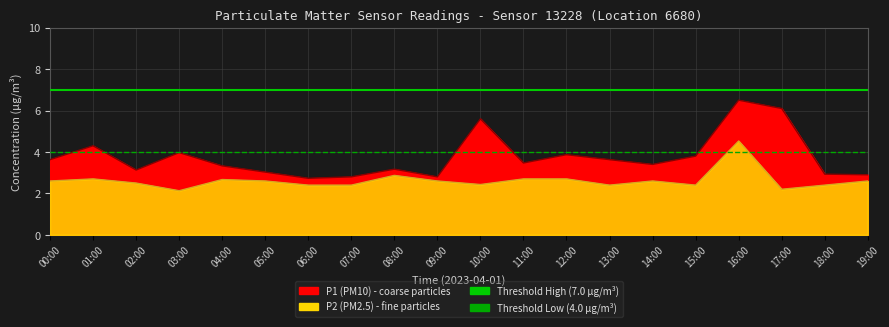

Rank the categories by P2 value from lowest to highest.

03:00, 17:00, 06:00, 07:00, 13:00, 15:00, 18:00, 10:00, 02:00, 00:00, 05:00, 09:00, 14:00, 19:00, 04:00, 01:00, 11:00, 12:00, 08:00, 16:00